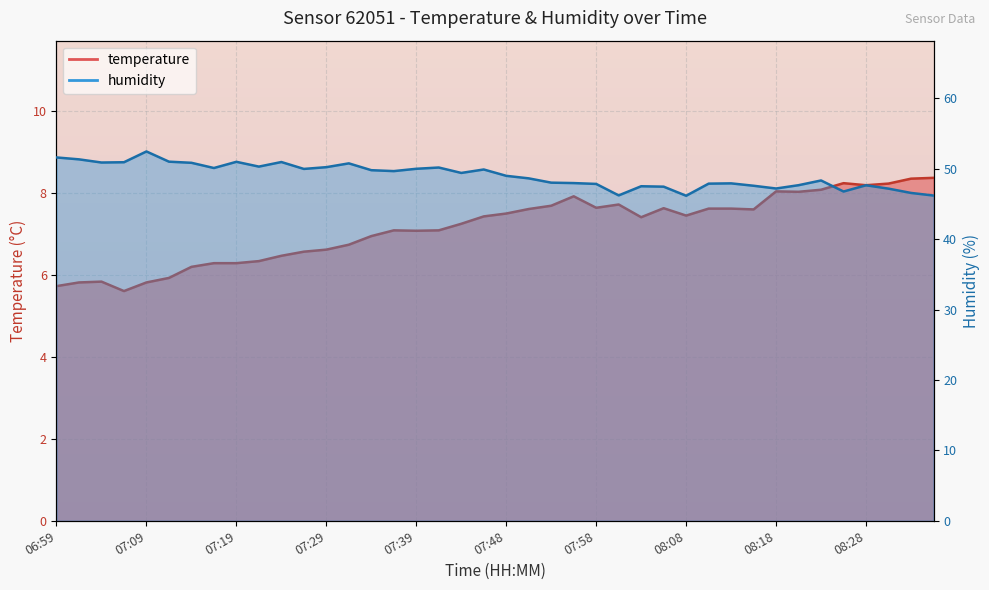

What is the total value across all series at 07:29?

56.8